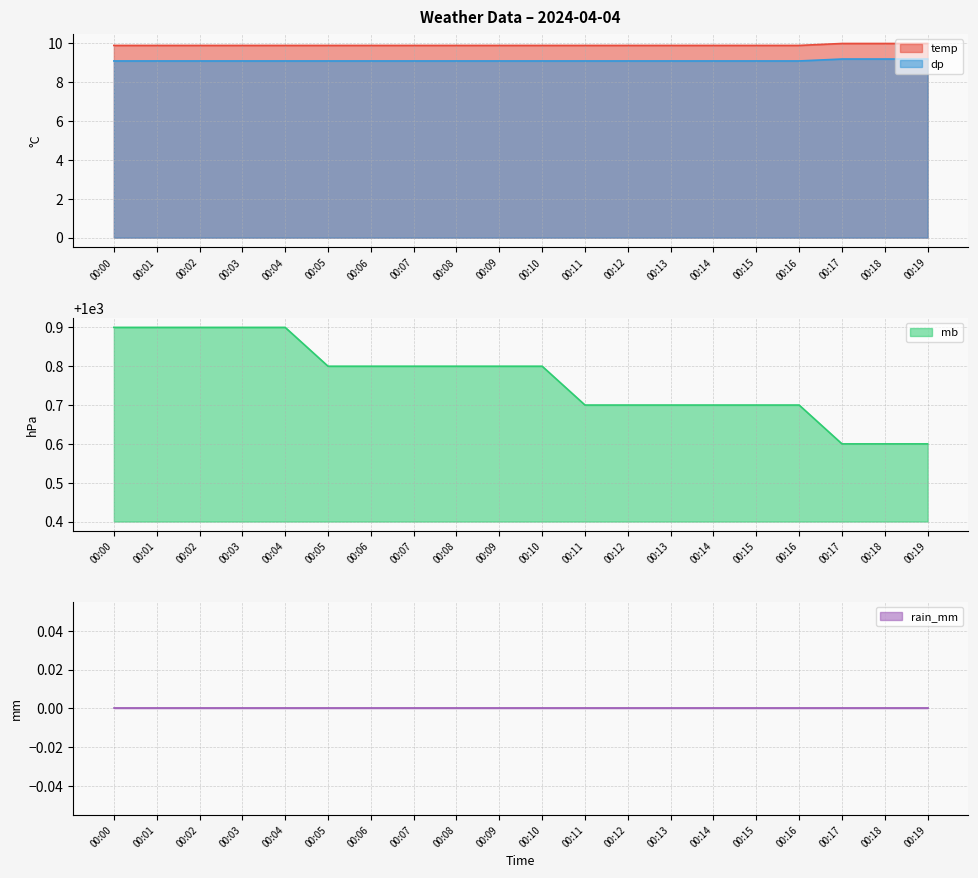

What is the difference between the maximum and minimum values in the temp series?

0.1